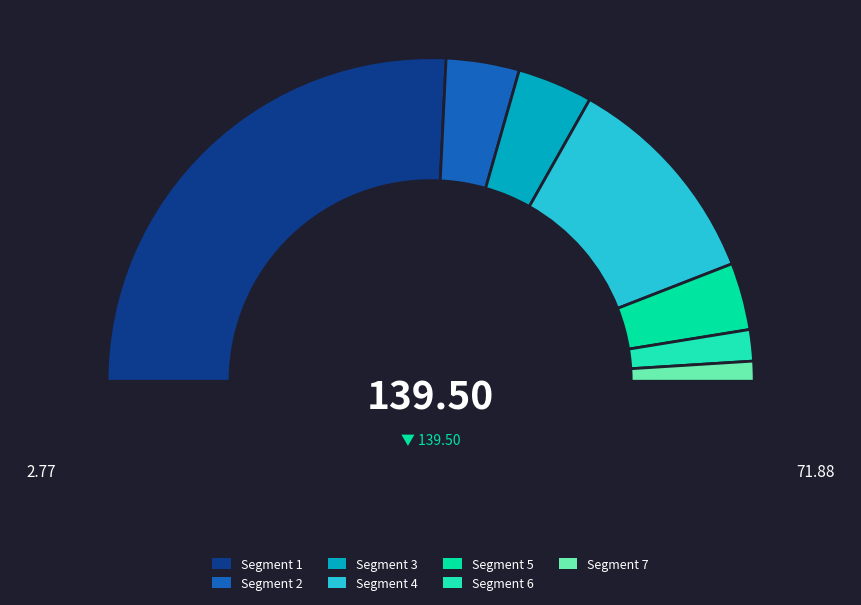

True or false: Рассольник Ленинградский со сметаной accounts for 7% of the total.

True